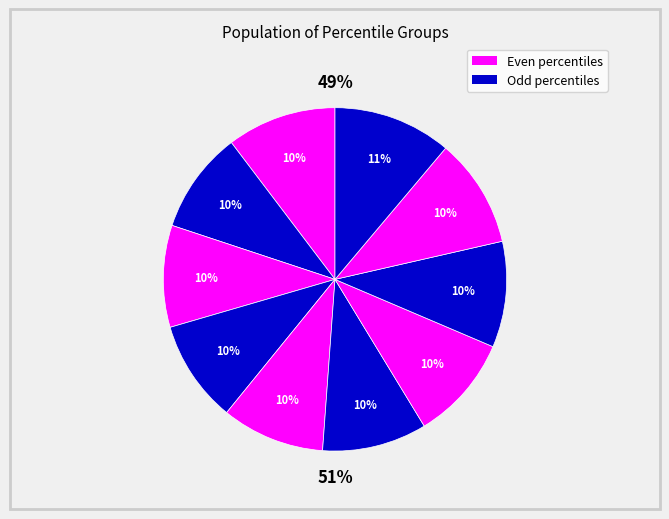

Is it true that pct65 is 20% of the pie?

False